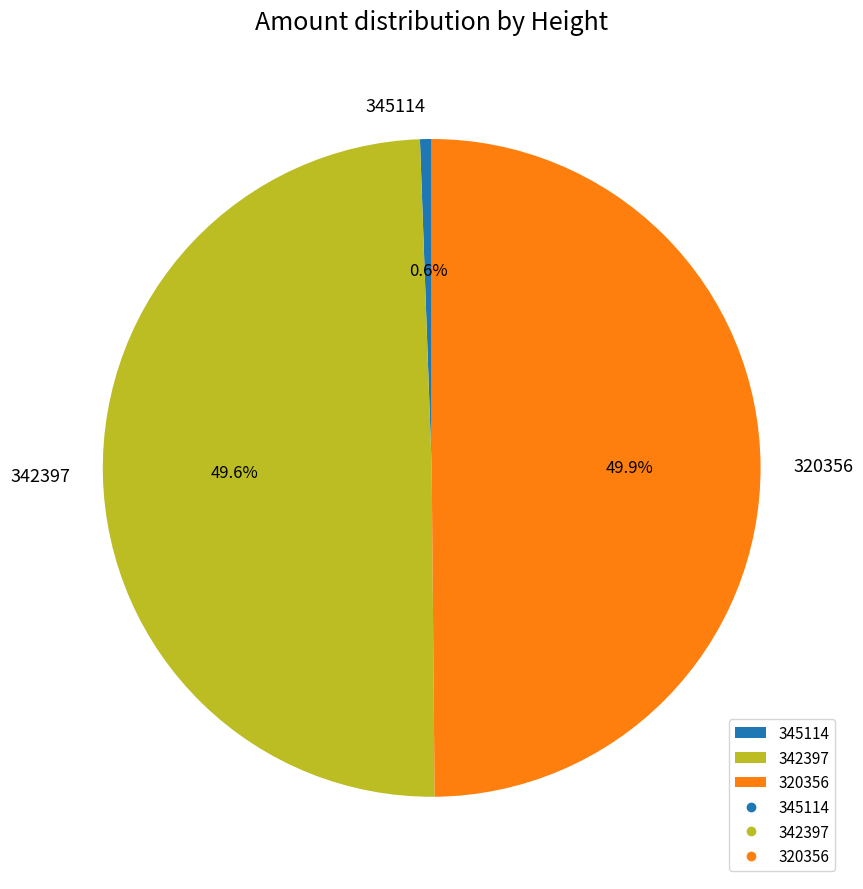

Is it true that 345114 is 1% of the pie?

True